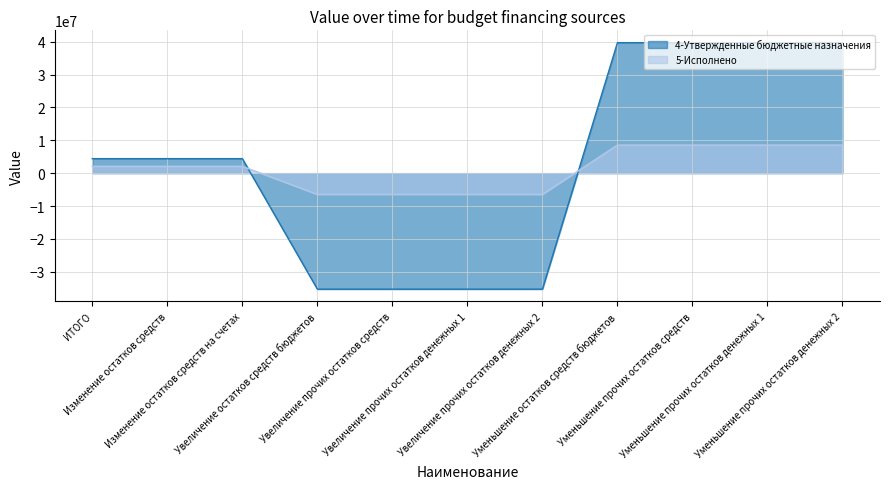

At how many categories does at least one series exceed -13763887?

11